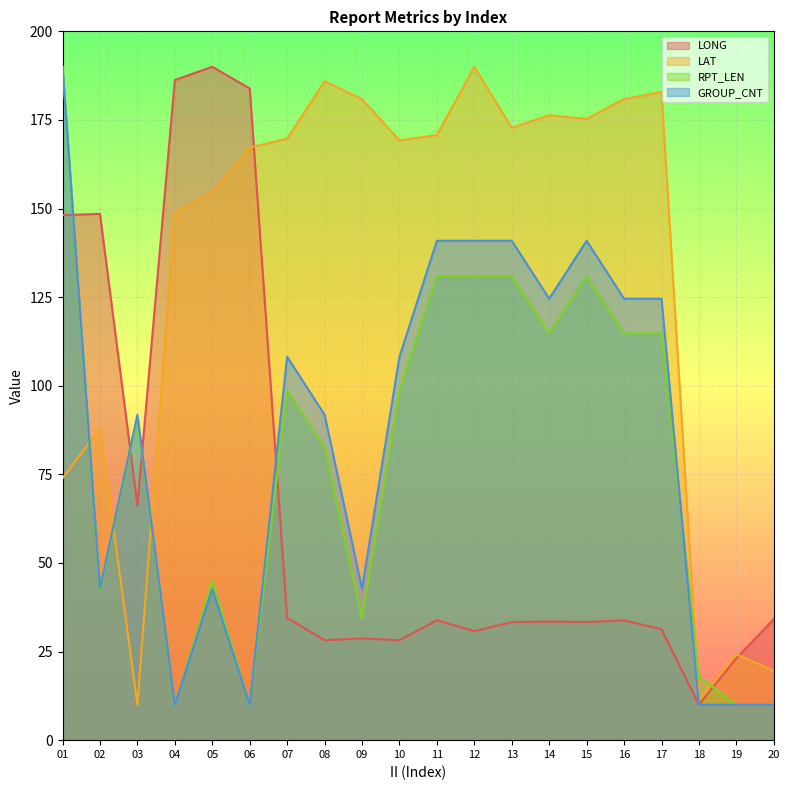

True or false: RPT_LEN has a value of 98.7 at 10.

True